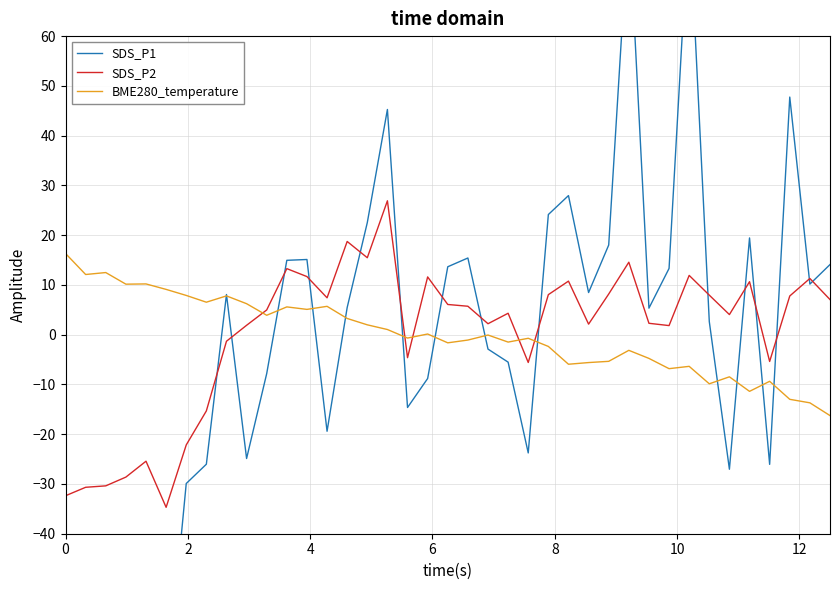

How many series are shown in this chart?

3